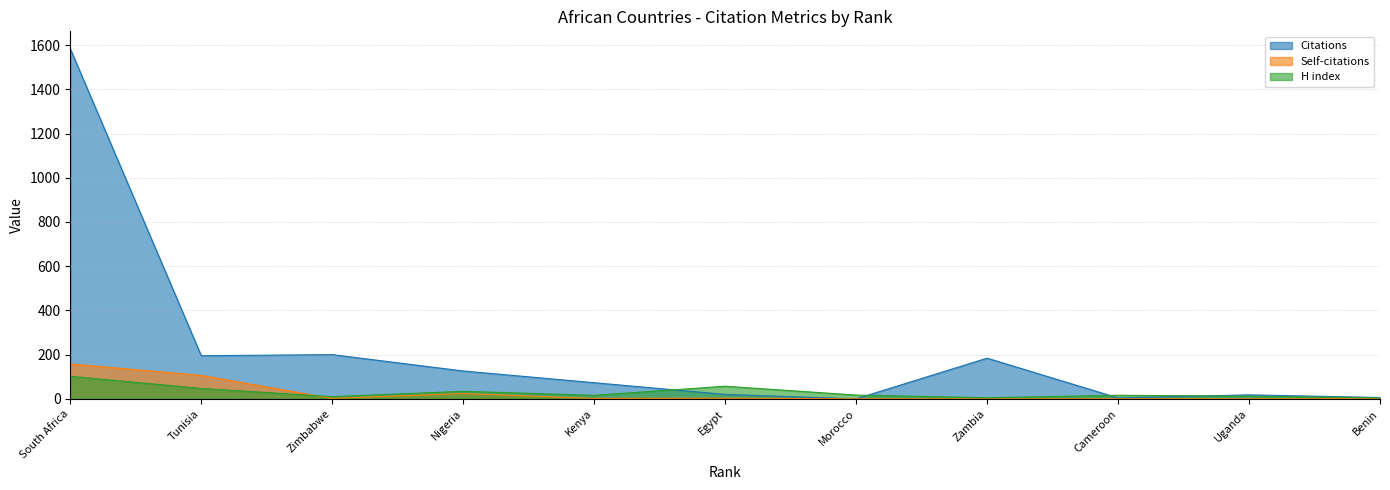

The value of Citations at Tunisia is 324. True or false?

False